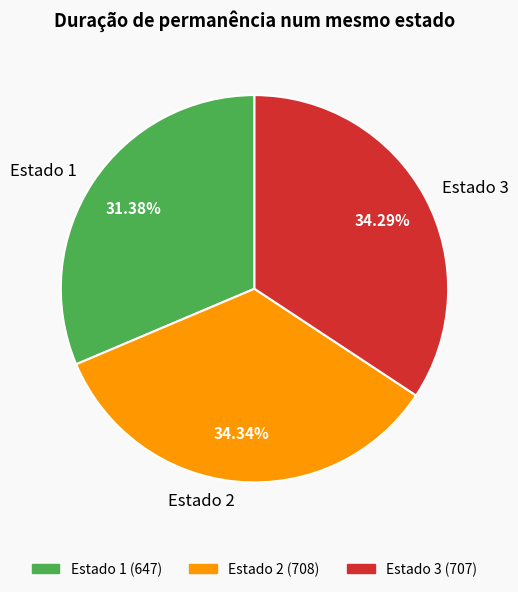

Is there a majority slice in this chart?

No